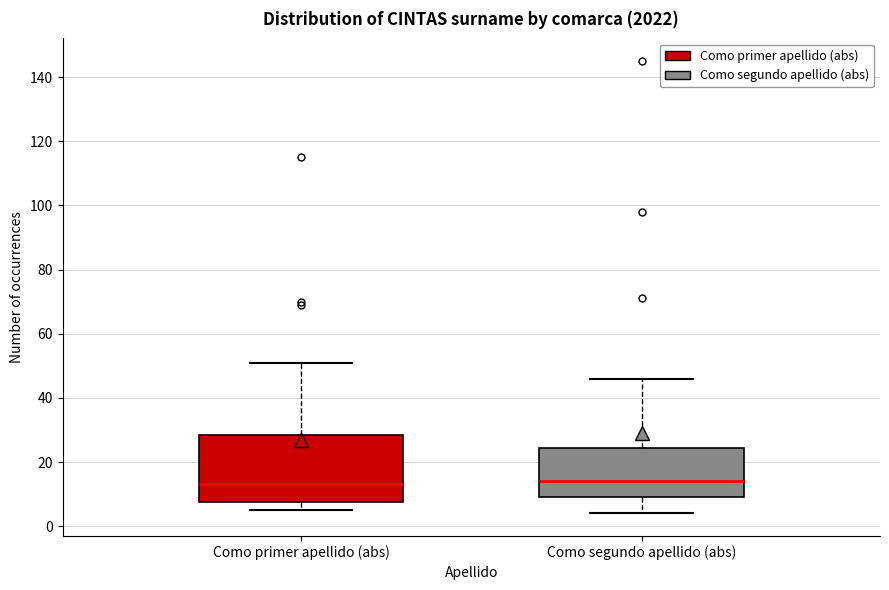

Comparing the boxes themselves (not the whiskers), which one is the tallest?

Como primer apellido (abs)